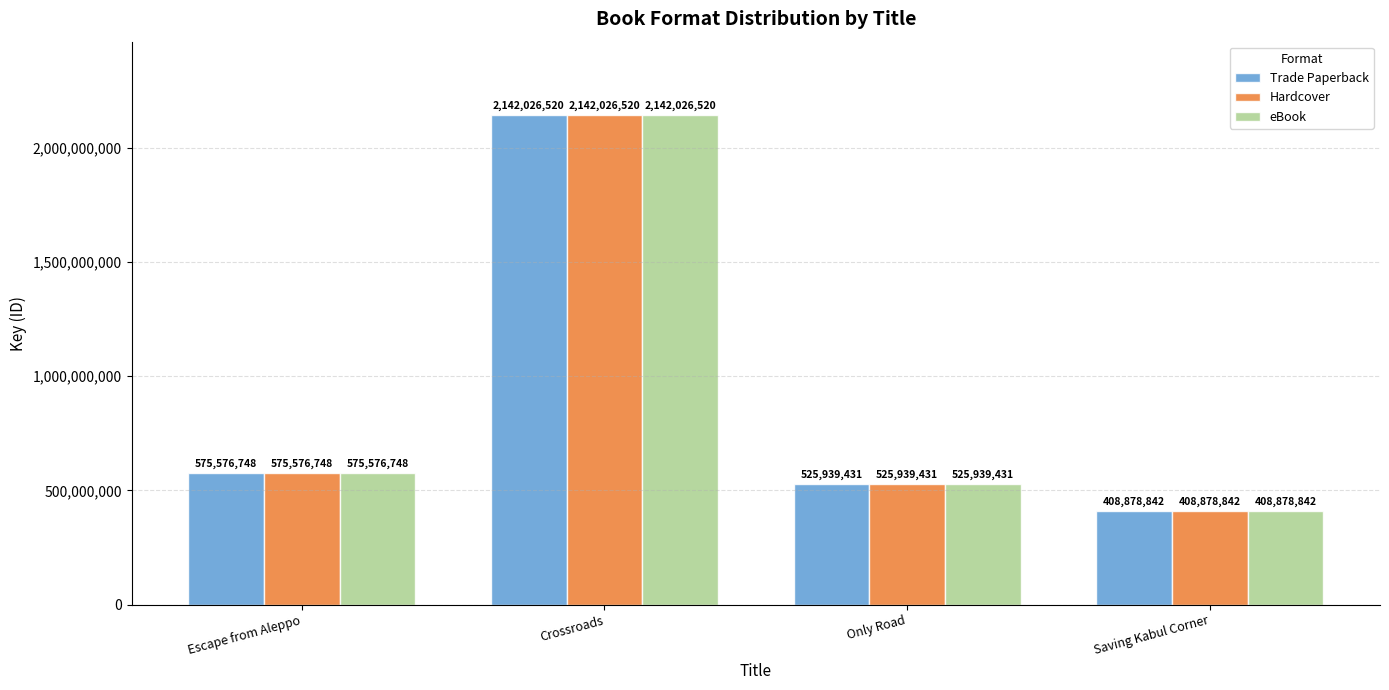

What position from the left is Only Road?

3